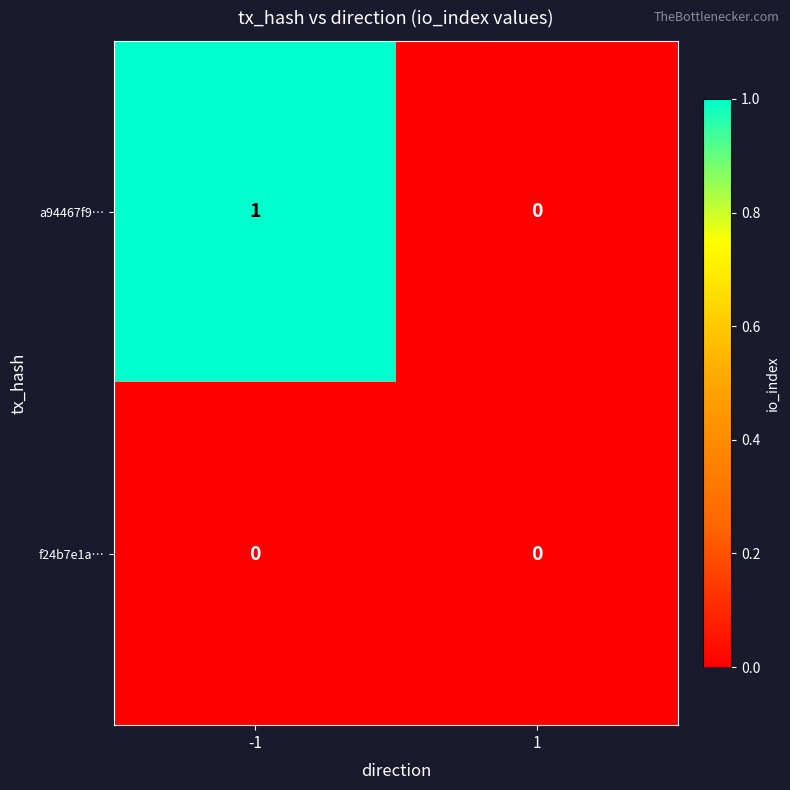

The value of a94467f9… at -1 is 0. True or false?

False